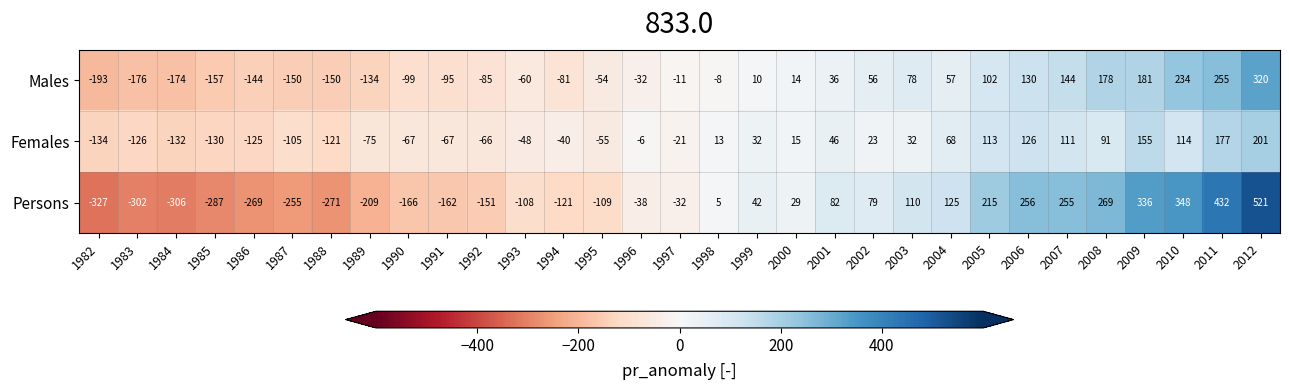

At which category does the chart reach its peak across all series?

2012